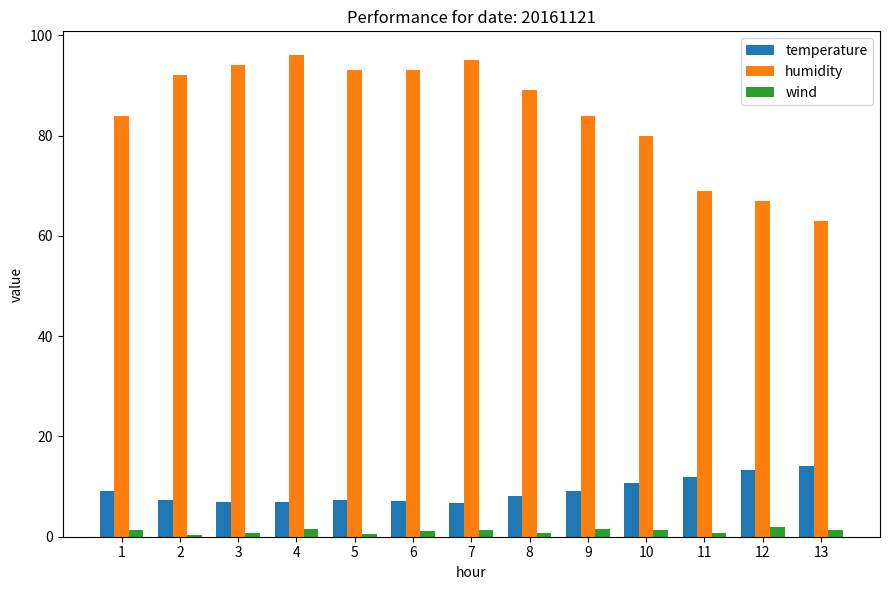

What is the difference between the maximum and second lowest values in the temperature series?

7.2